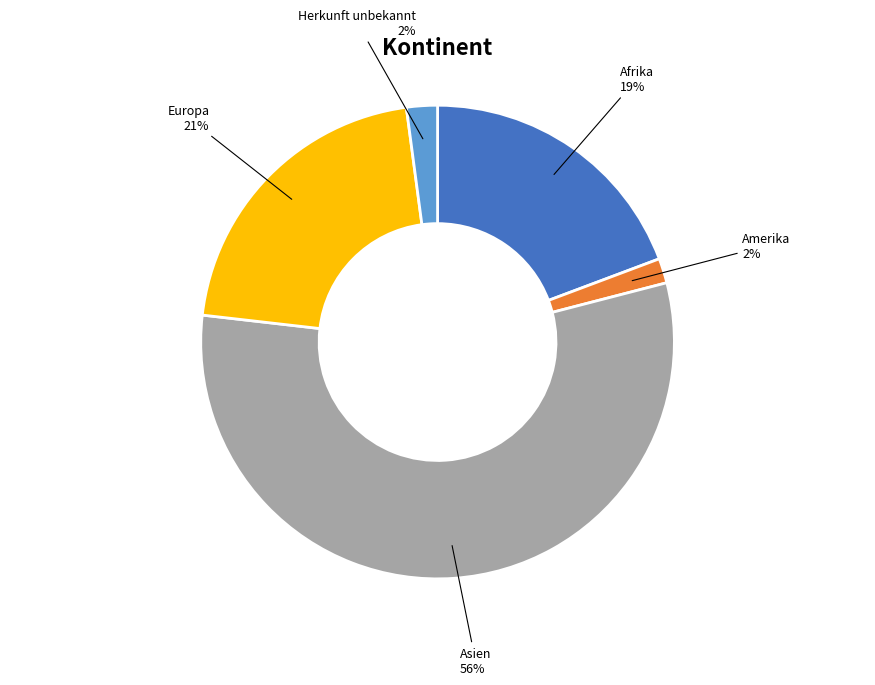

To the nearest percent, what is the difference between the largest and smallest slice percentages?

54%